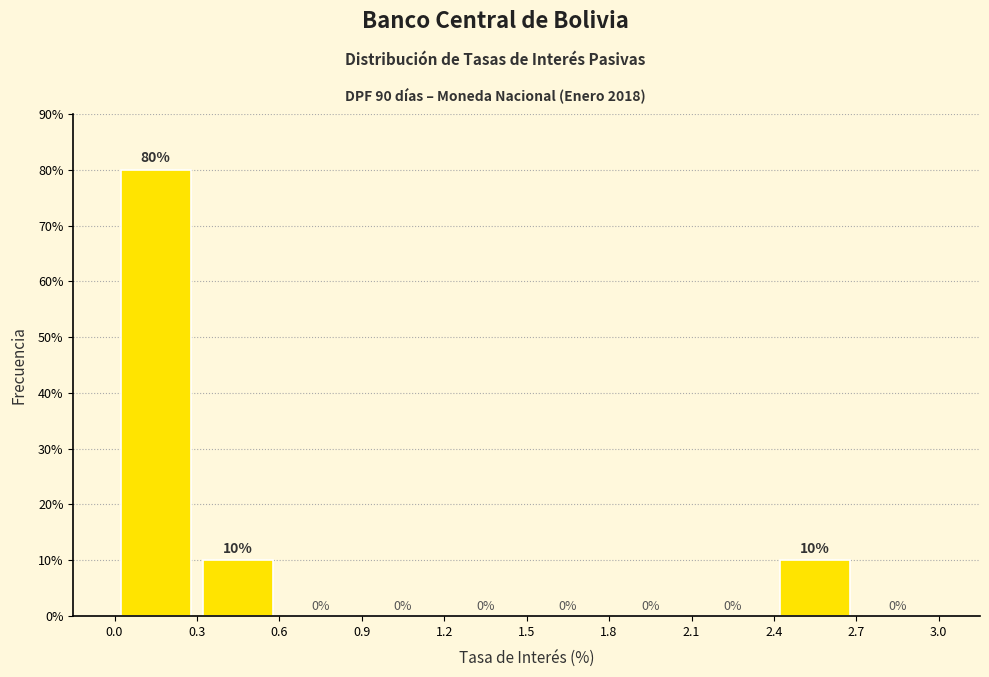

How tall is the bar that spans 0.3 to 0.6 on the x-axis?

10